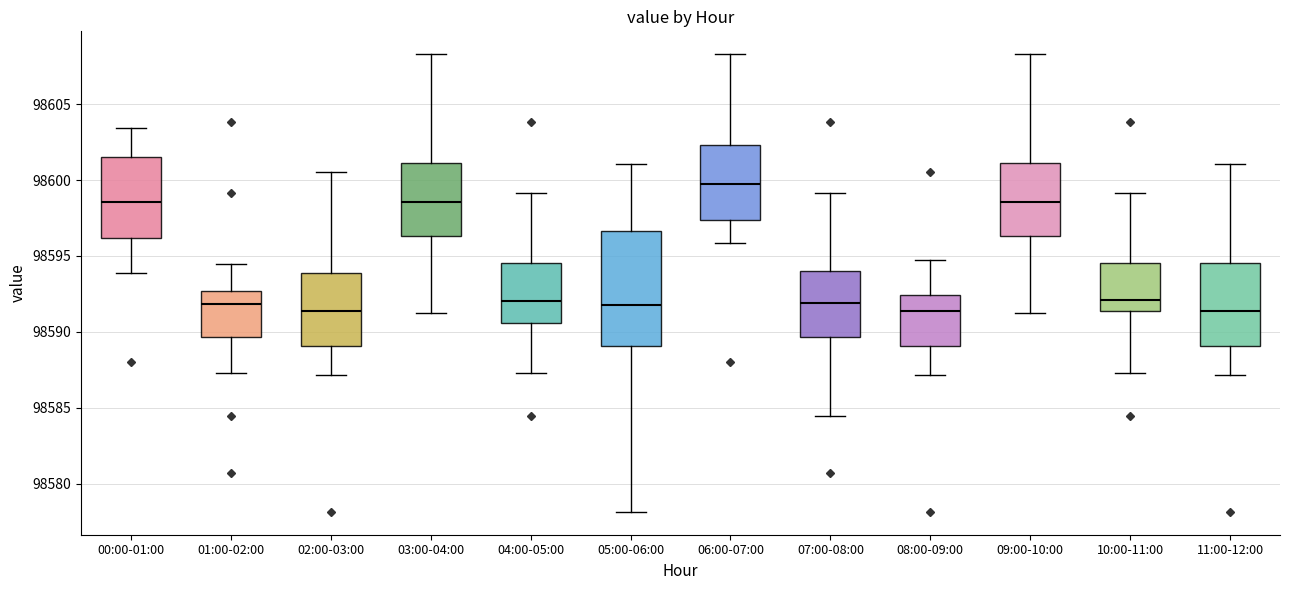

Which box's median line is the highest?

06:00-07:00